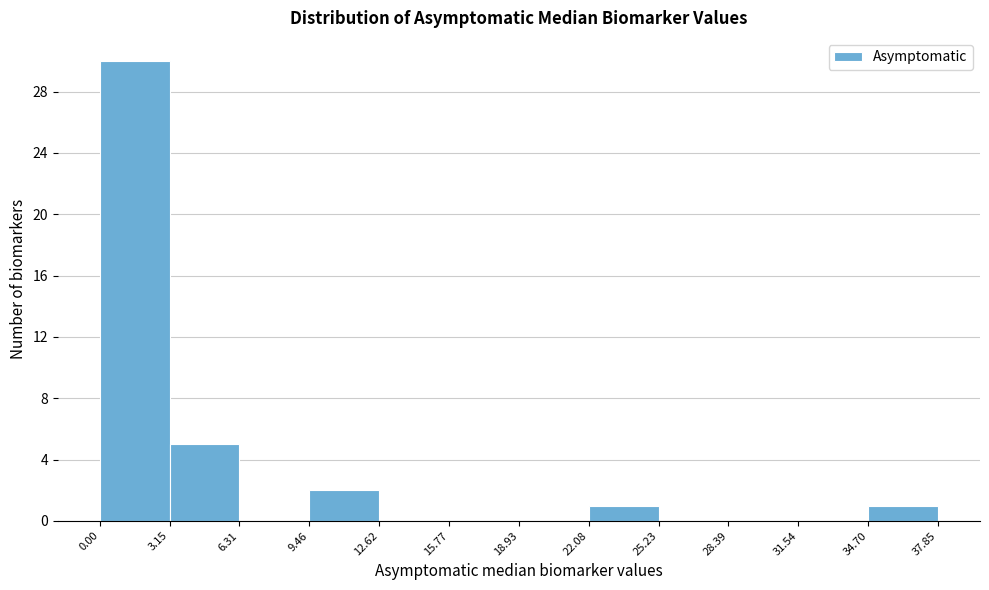

What is the height of the bar covering 34.70 to 37.85 on the x-axis? The values are not printed on the chart, so give them approximately, as read against the axis.

1